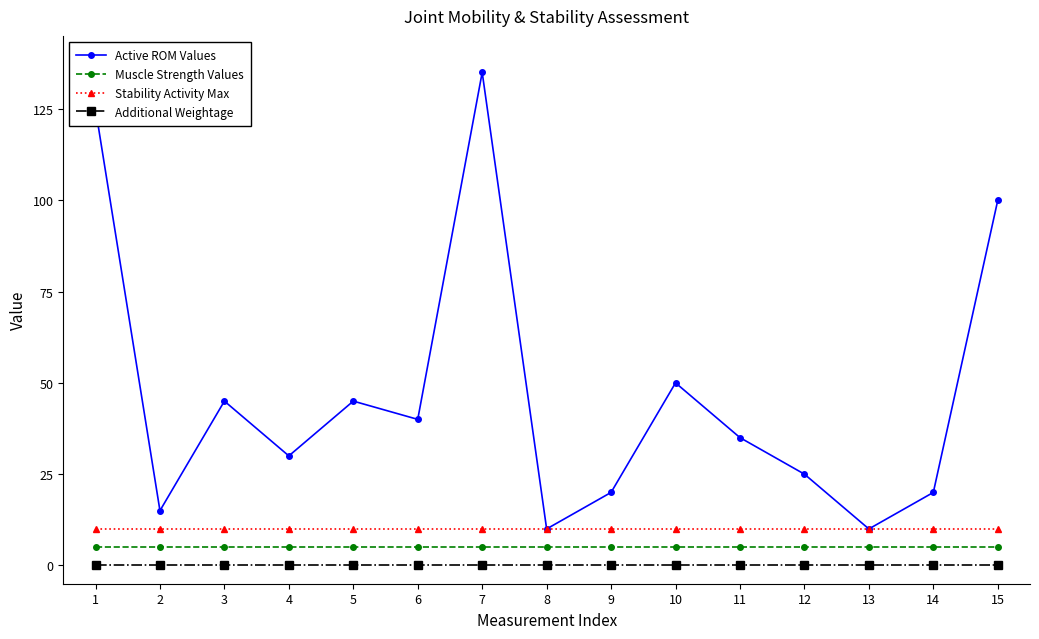

The value of Active ROM Values at 2 is 5. True or false?

False